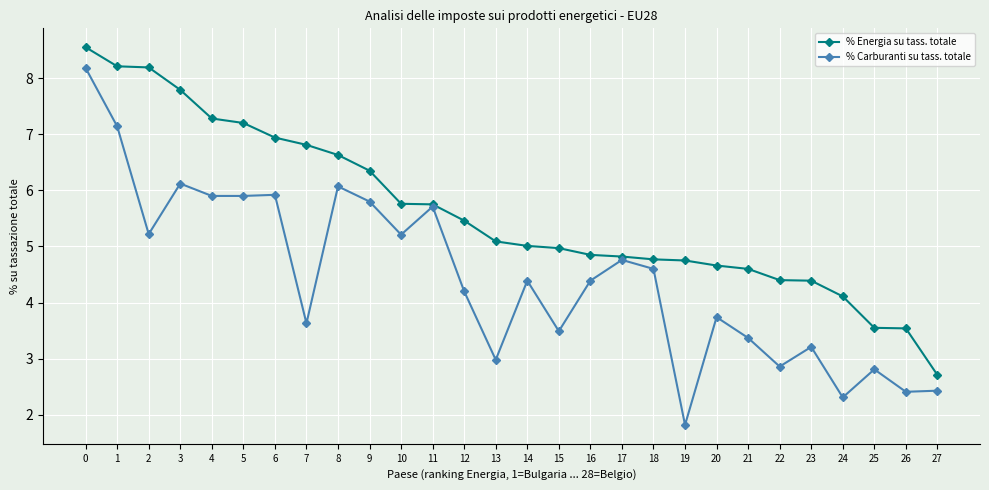

True or false: % Carburanti su tass. totale has more than 0 interior local peaks.

True